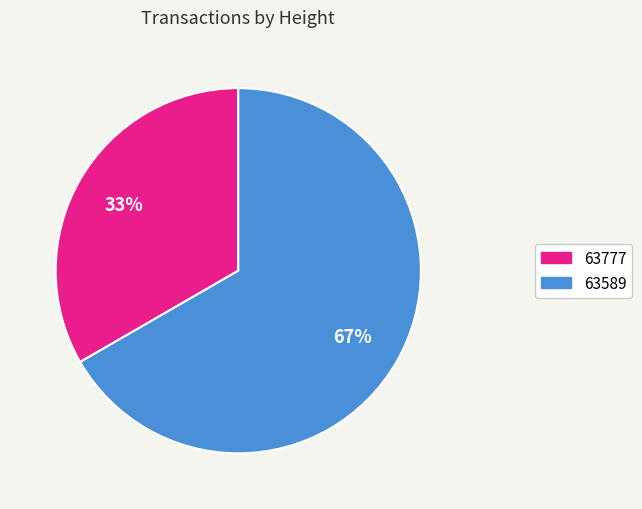

Which slice is the smallest?

63777